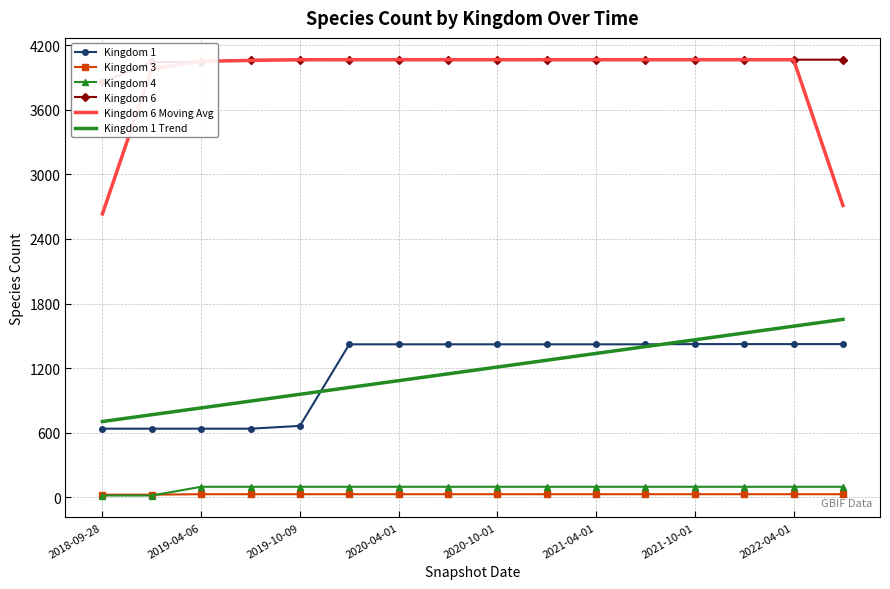

What is the maximum value for Kingdom 1?

1423.0